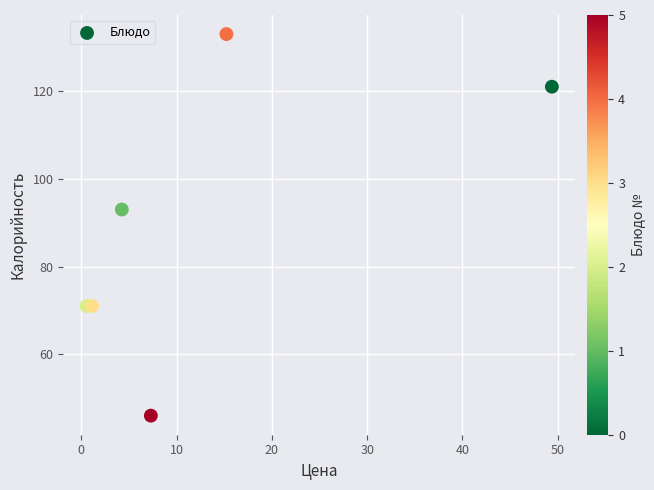

What Y value in the scatter plot is closest to 89?

93